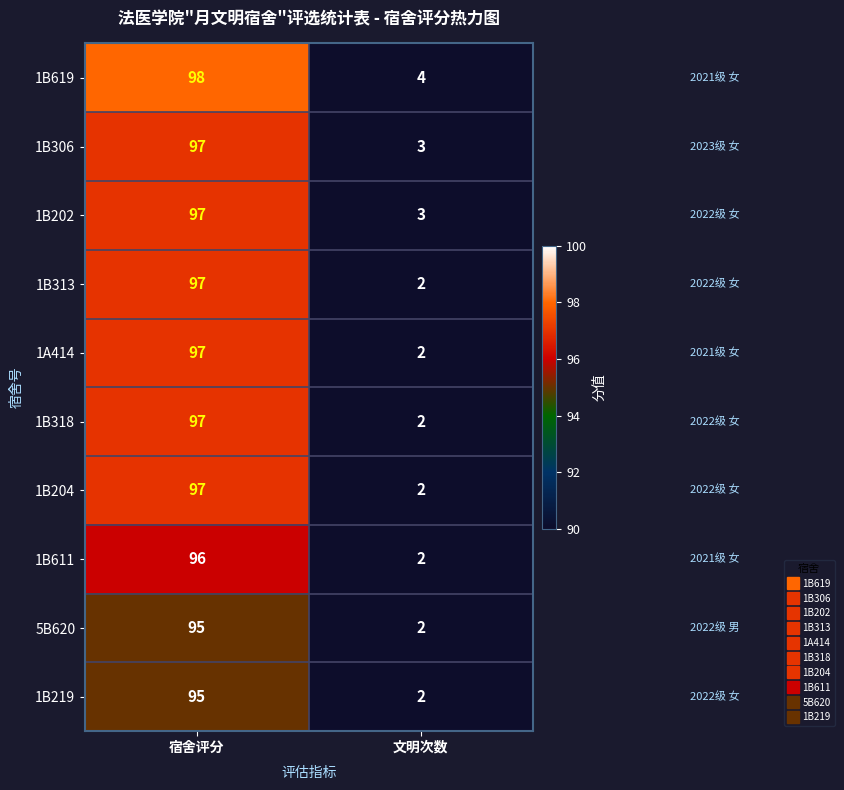

At which category is the sum across all series the highest?

宿舍评分